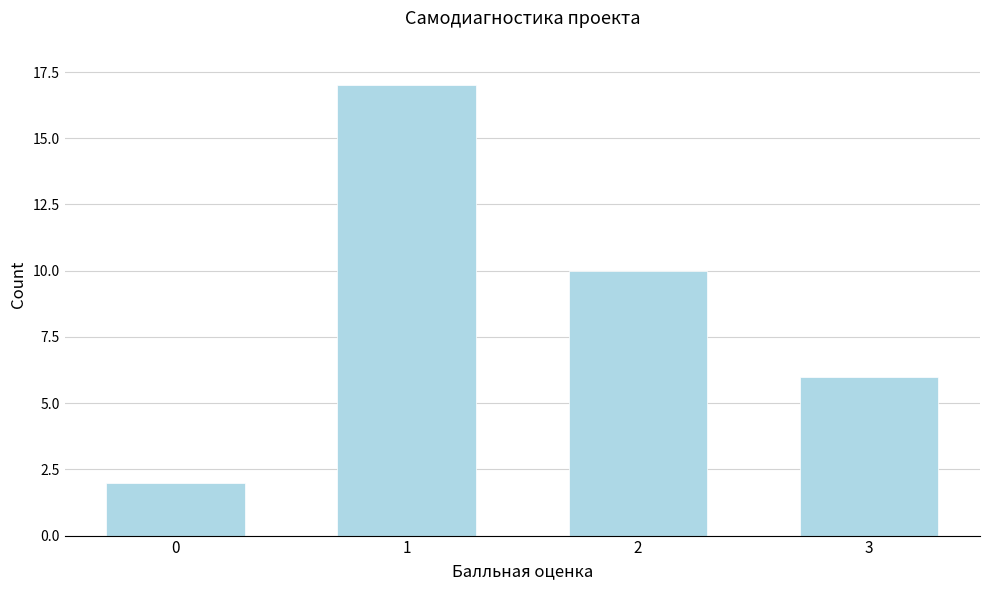

Reading right to left, list all the values displayed in this chart.

6	10	17	2